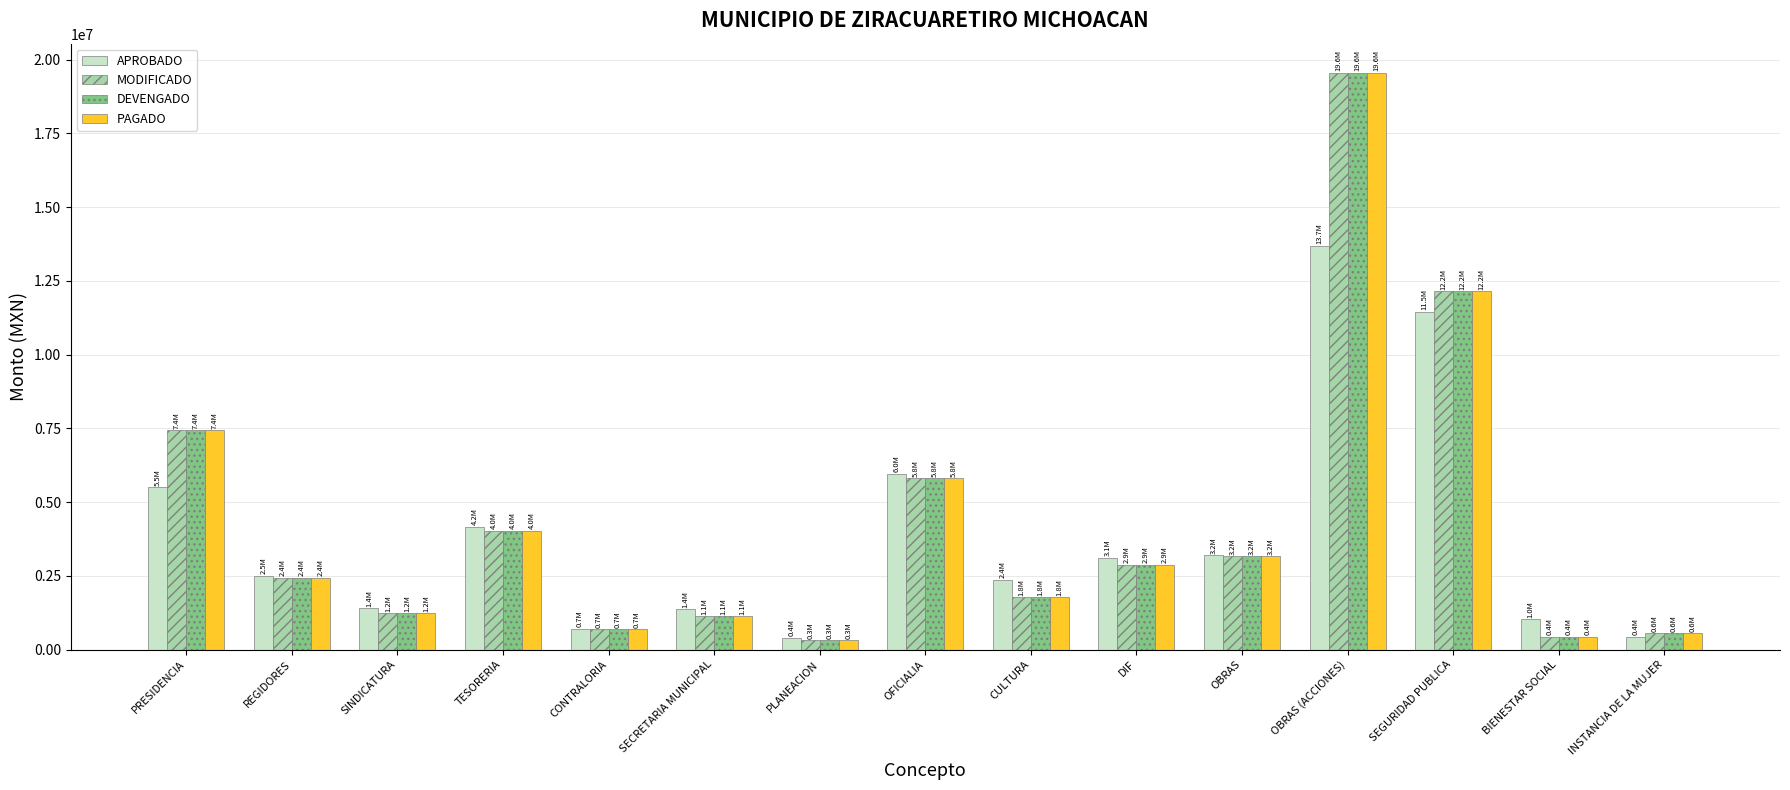

What is the total value across all series at REGIDORES?

9821042.6